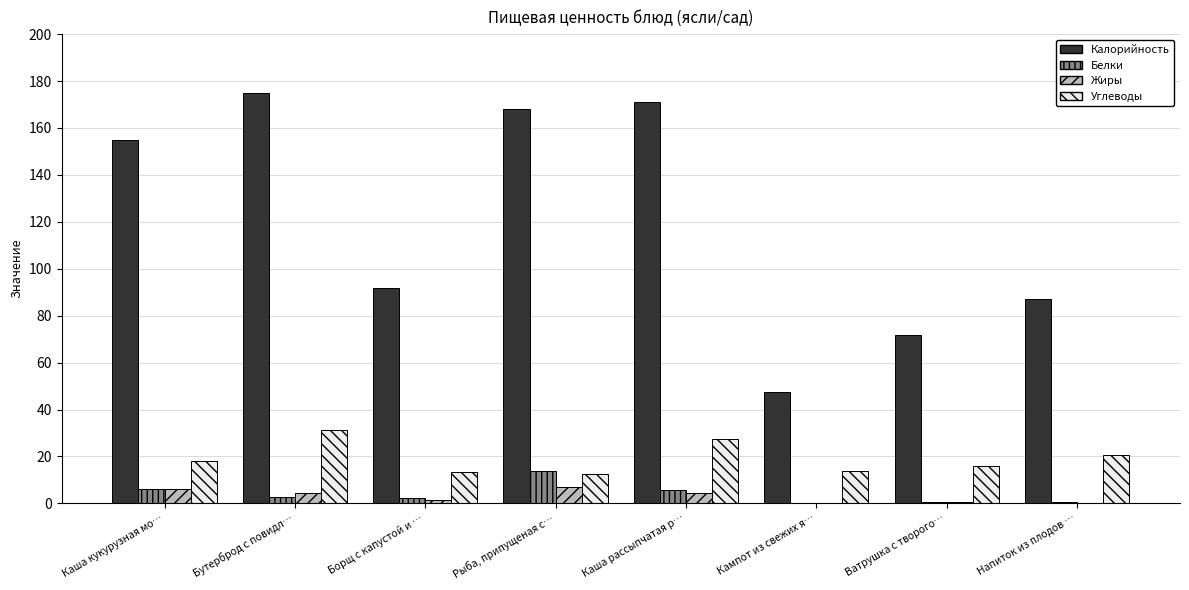

Are the bars grouped side by side (vs. stacked)?

Yes